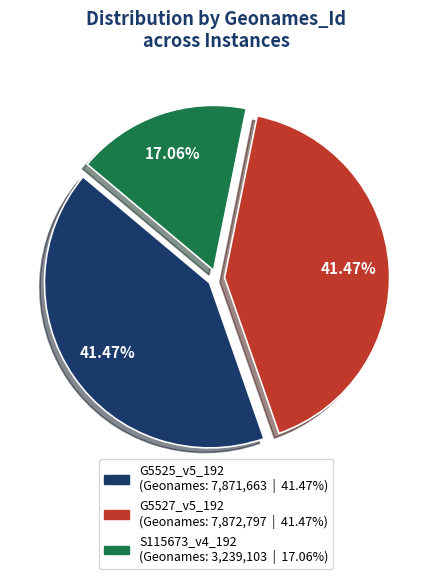

How many slices are in this pie chart?

3